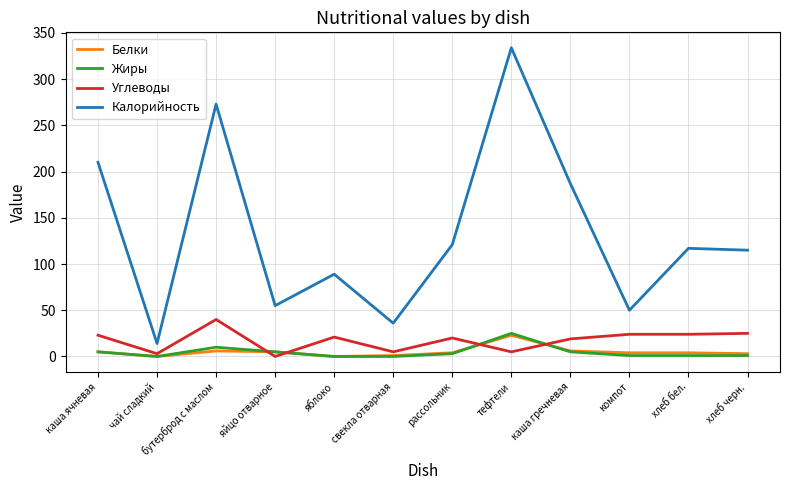

What is the spread (max minus min) of values at бутерброд с маслом?

267